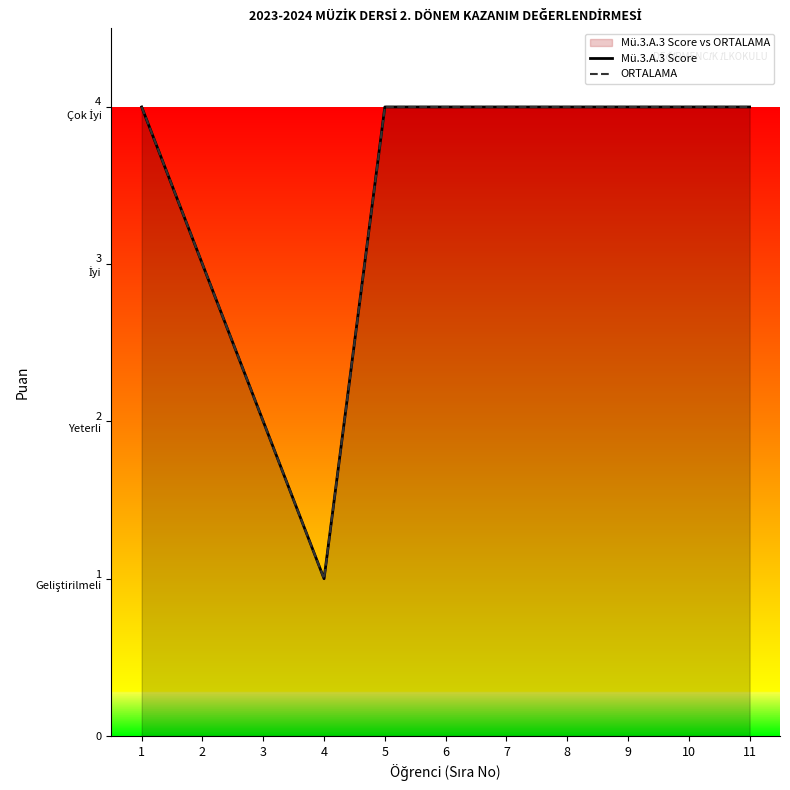

Count the number of data series in this chart.

2